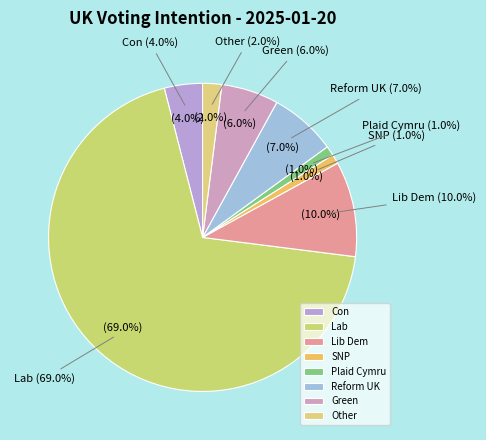

Is it true that Plaid Cymru is 11% of the pie?

False